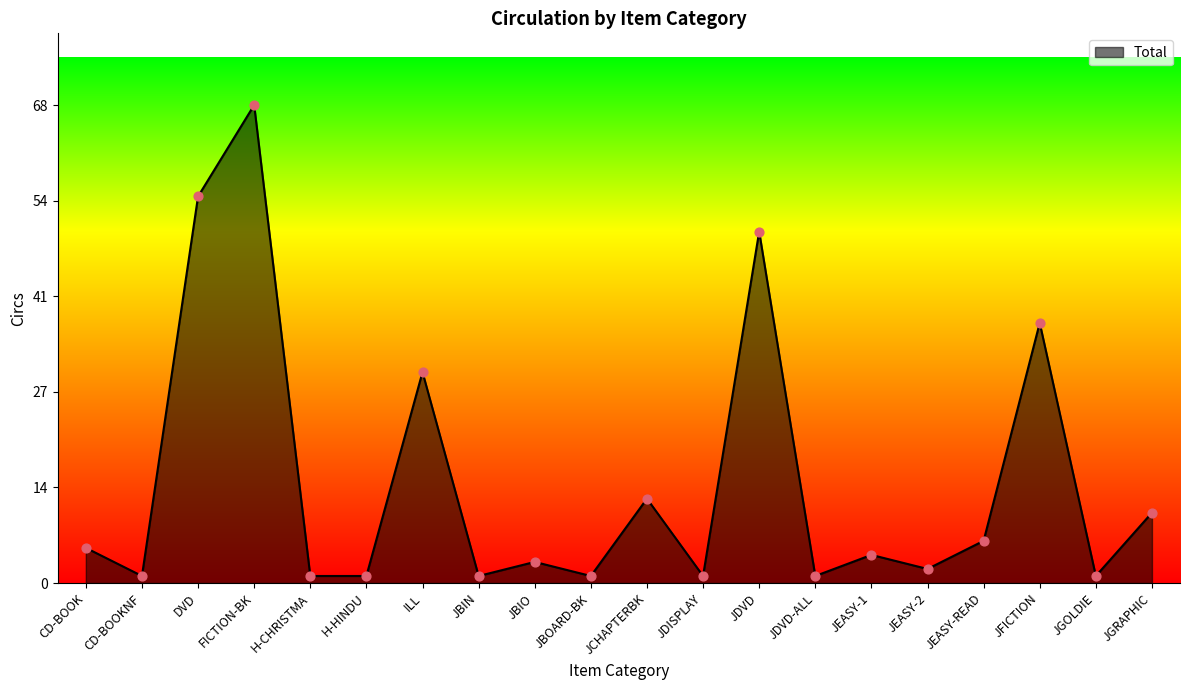

What is the ratio of the value at JCHAPTERBK to the value at CD-BOOKNF?

12.0